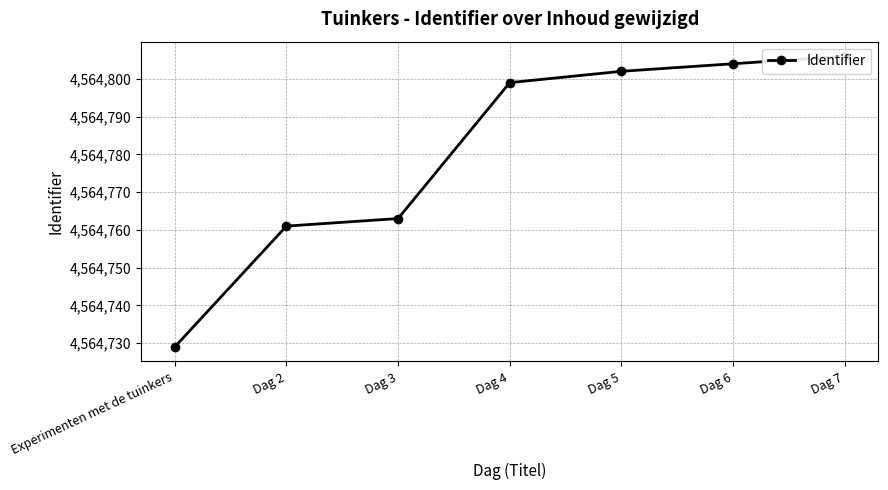

True or false: the data shows 7751335 at Dag 6.

False